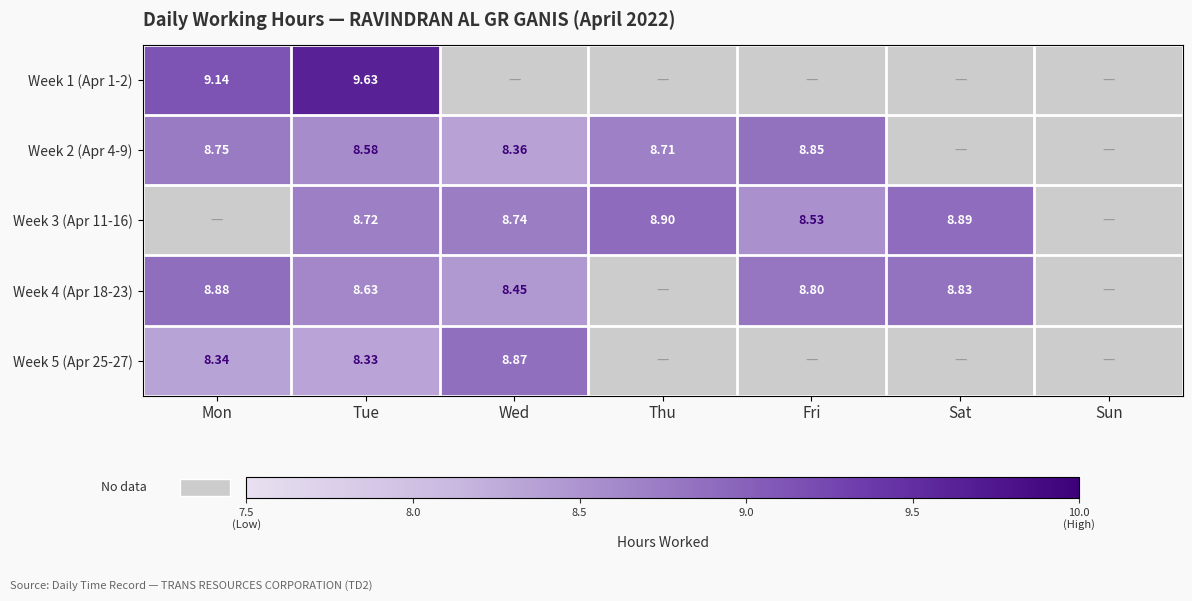

At how many categories does at least one series exceed 9?

2